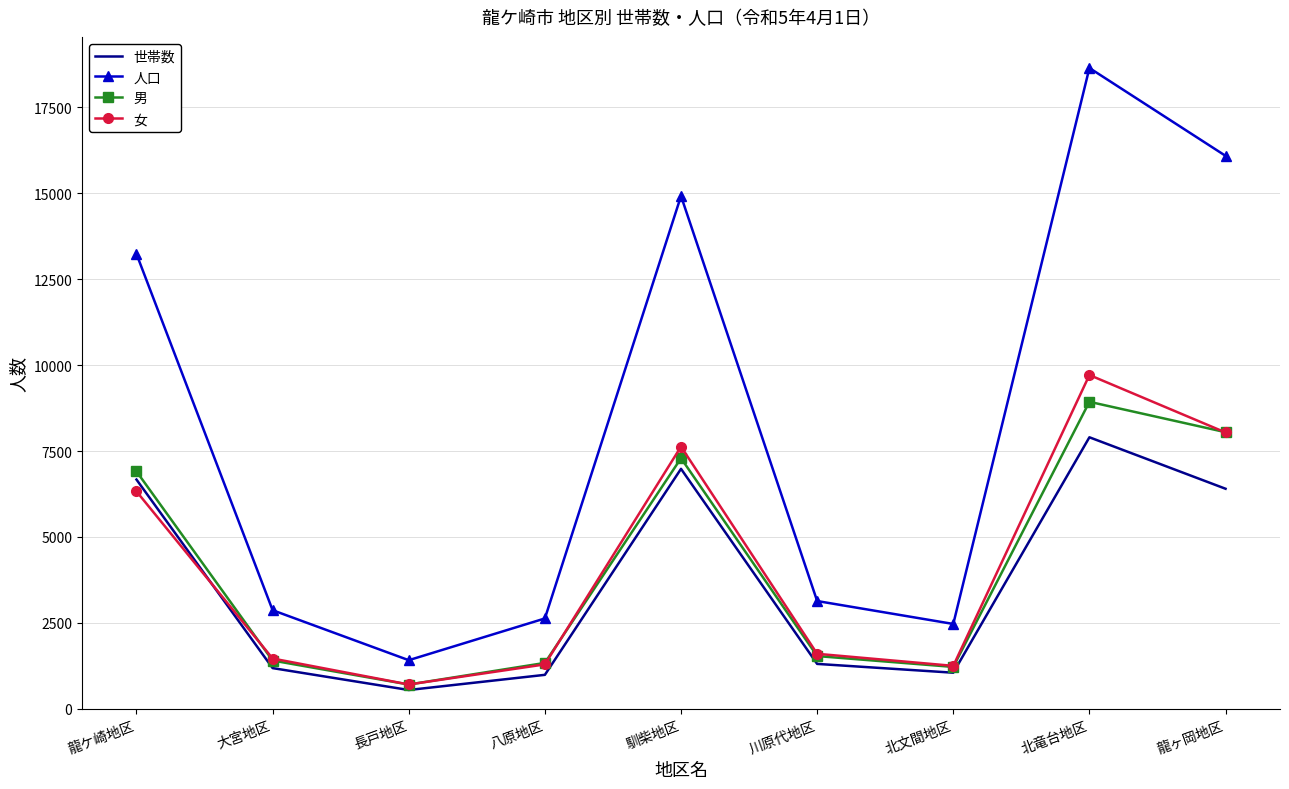

What is the total value across all series at 川原代地区?

7579